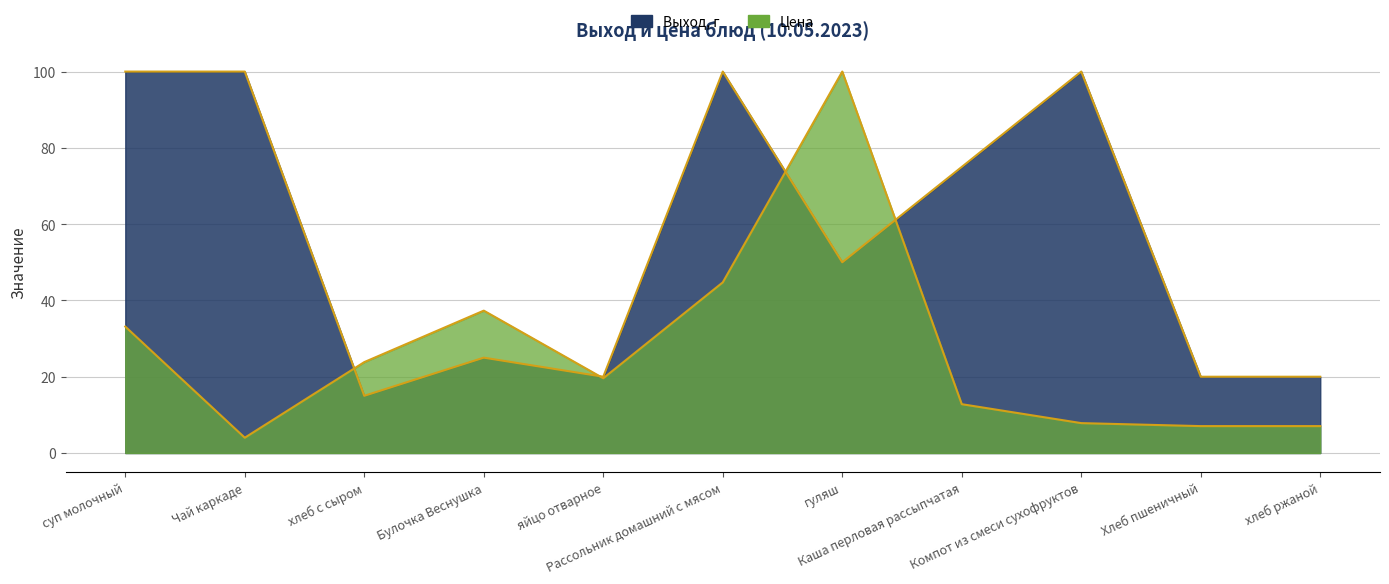

What value does the Выход, г series have at Хлеб пшеничный?

20.0